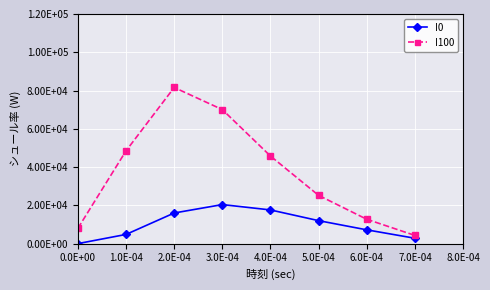

Is this an area chart (filled region under the line)?

No